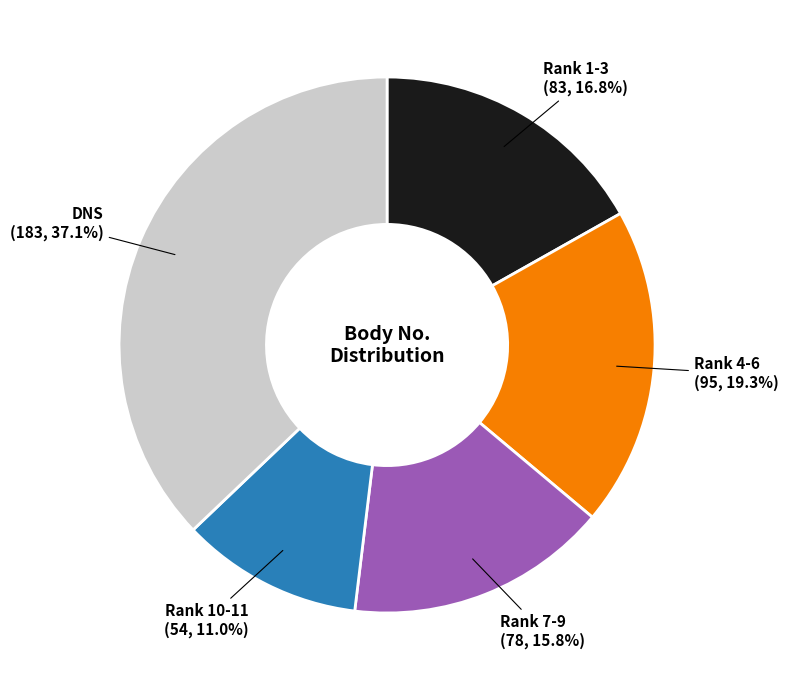

Which category has the smallest portion of the pie?

Rank 10-11